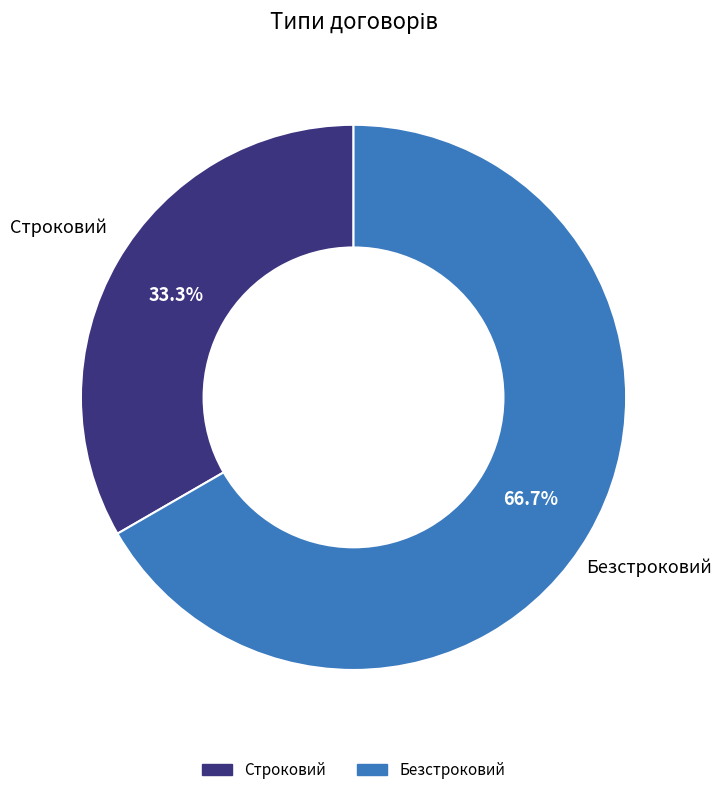

To the nearest percent, what is the difference between the Безстроковий and Строковий slice percentages?

33%